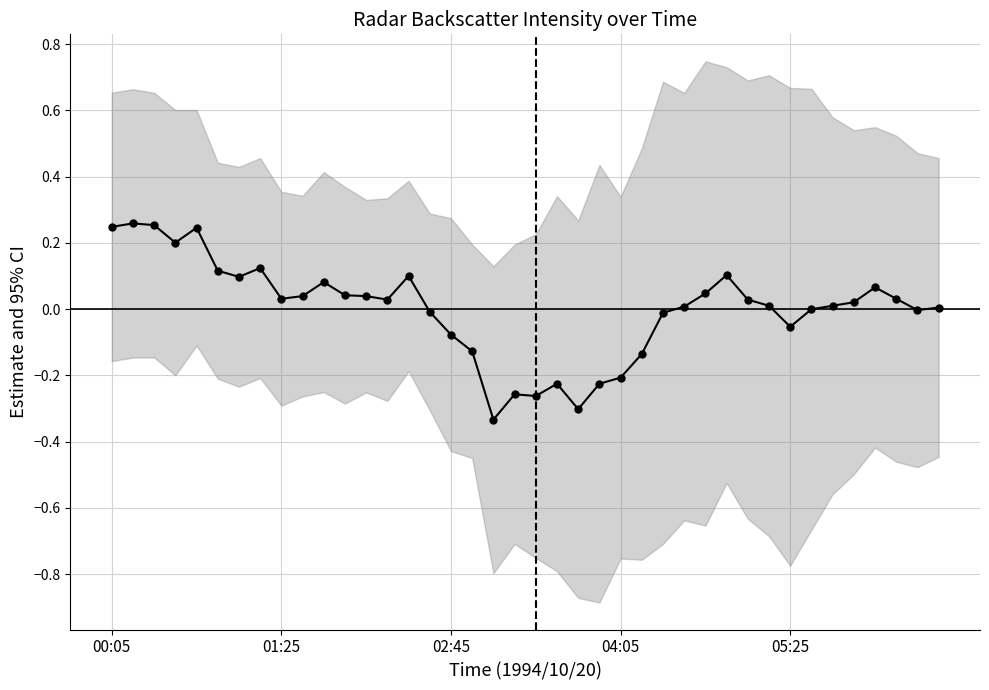

How many interior local valleys (lower than both neighbors) does the data have?

9